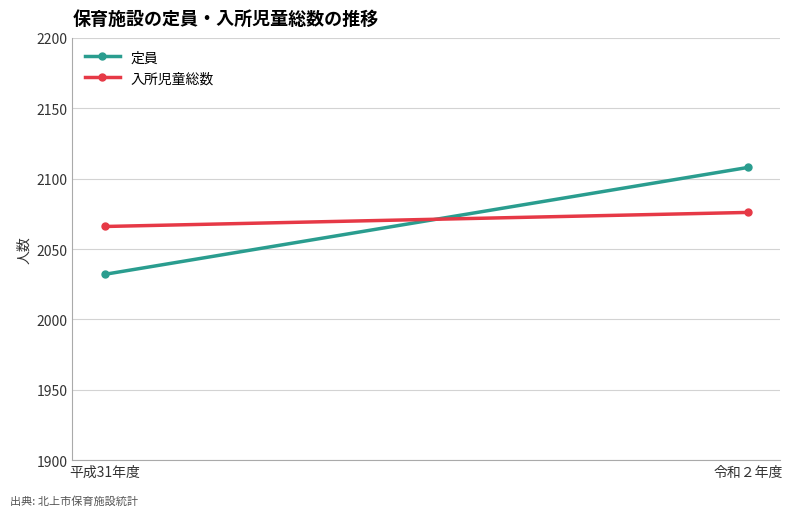

True or false: 入所児童総数 has a value of 2076 at 令和２年度.

True